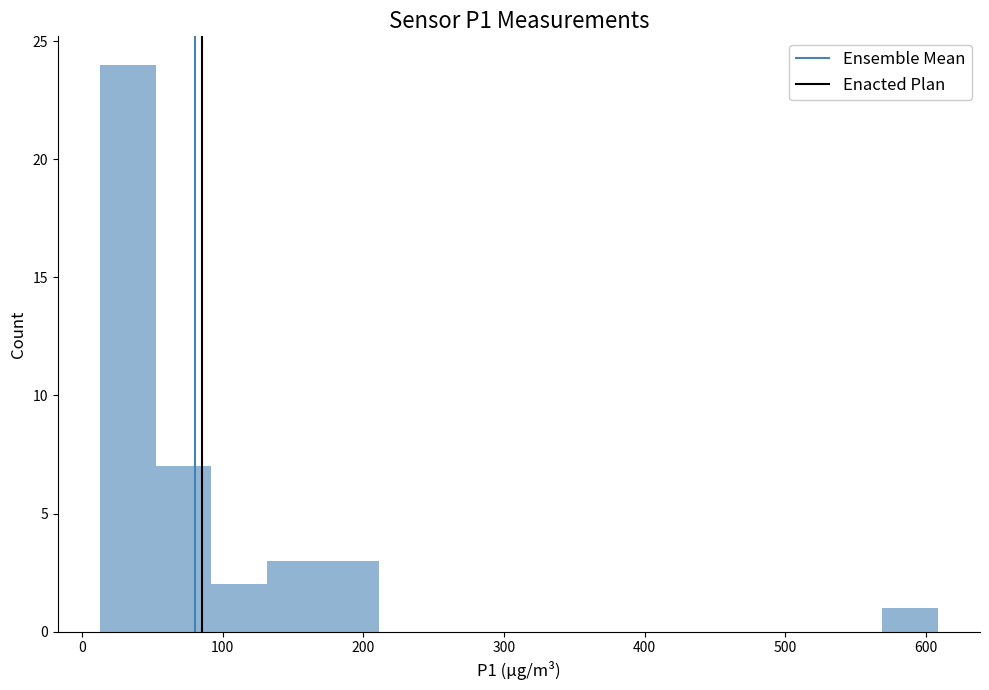

Read against the x-axis, roughly where is the centre of the tallest bar?

30